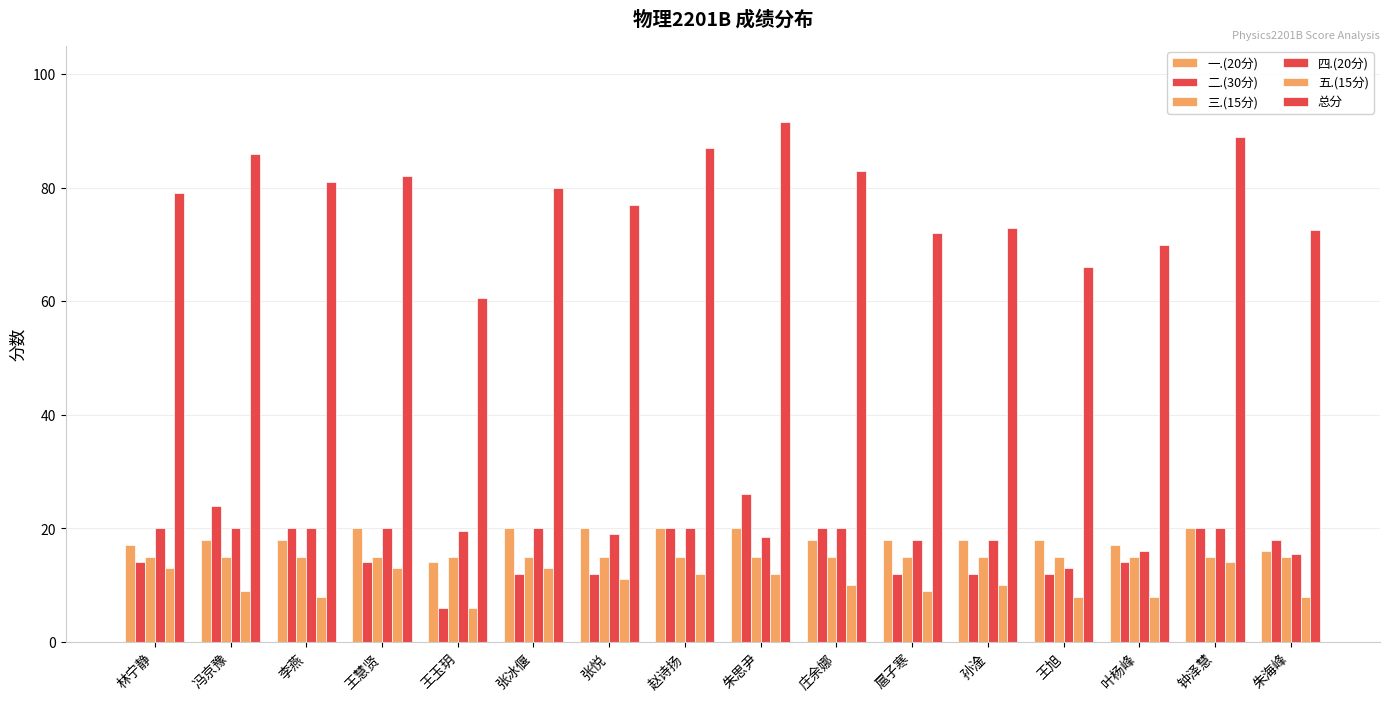

What is the smallest value displayed?

6.0